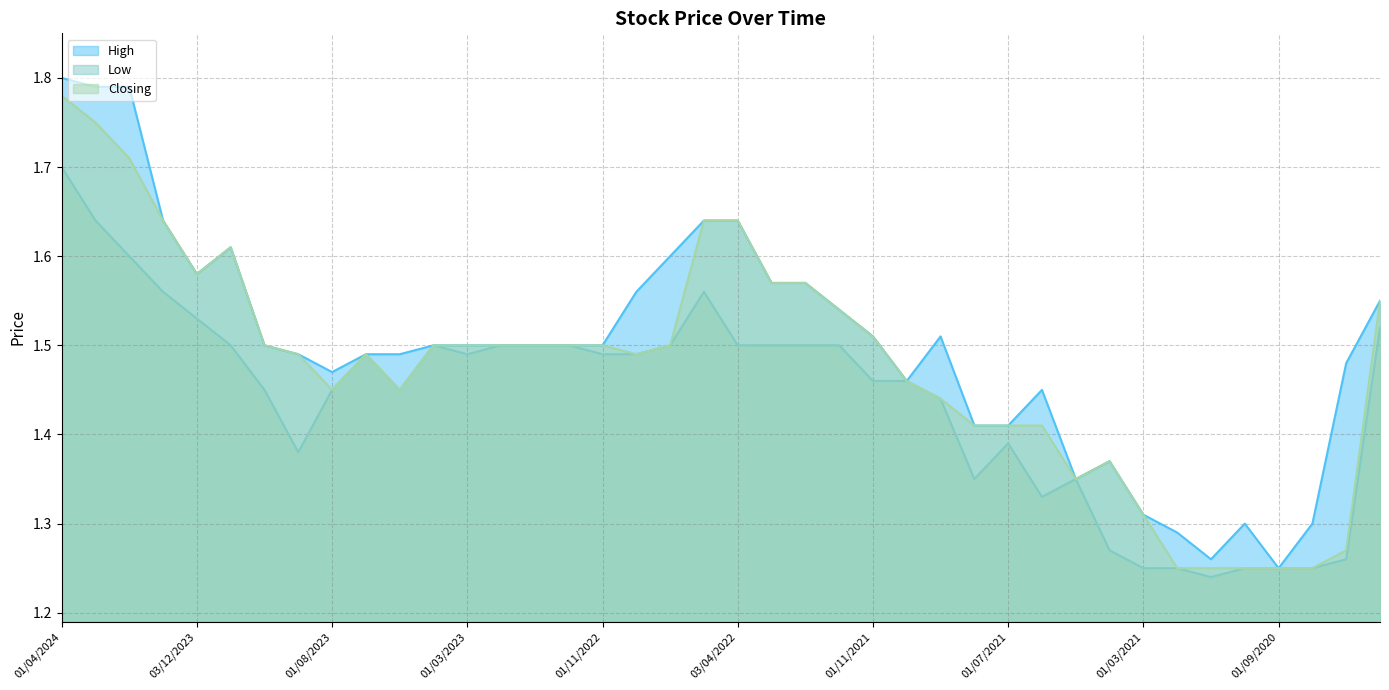

What value does the High series have at 01/10/2023?

1.5